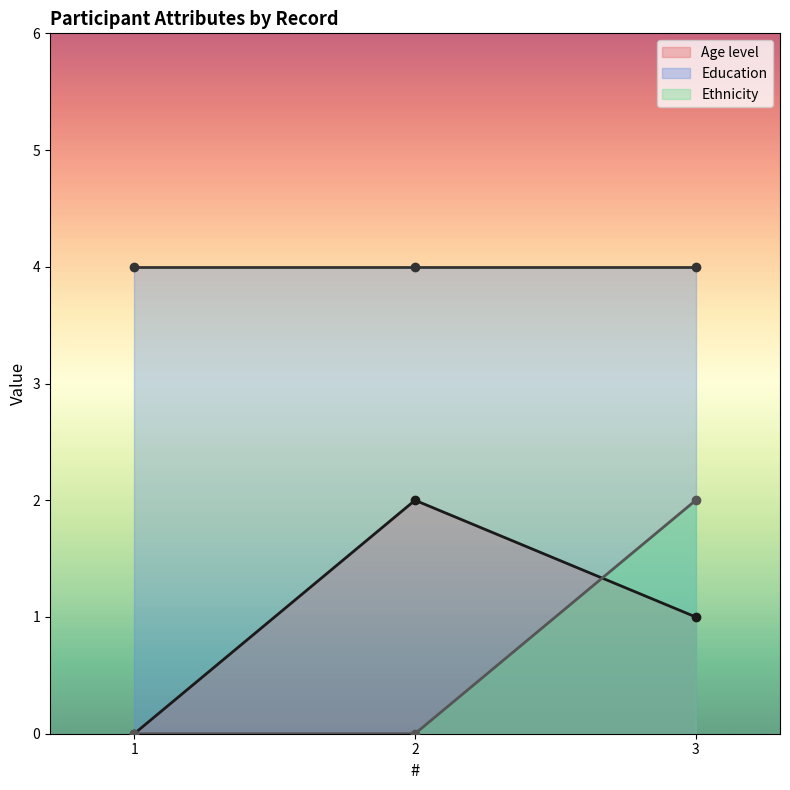

How many values in the Age level series are below 1?

1